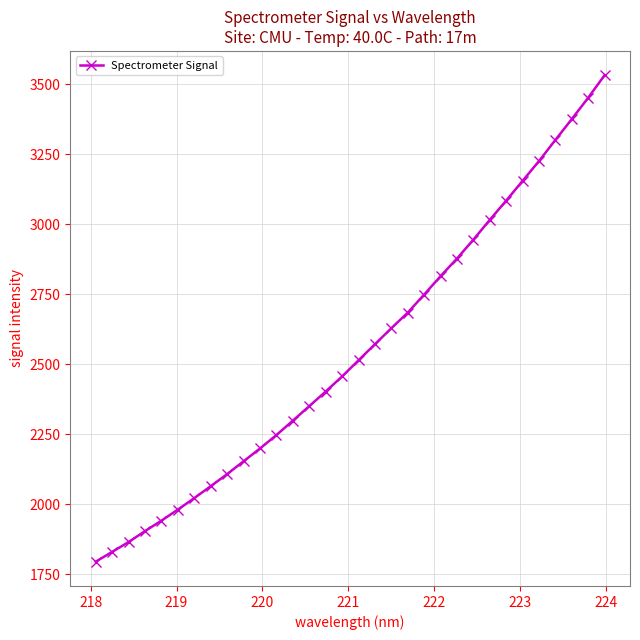

True or false: there are more than 2 points higher than both neighbors.

False